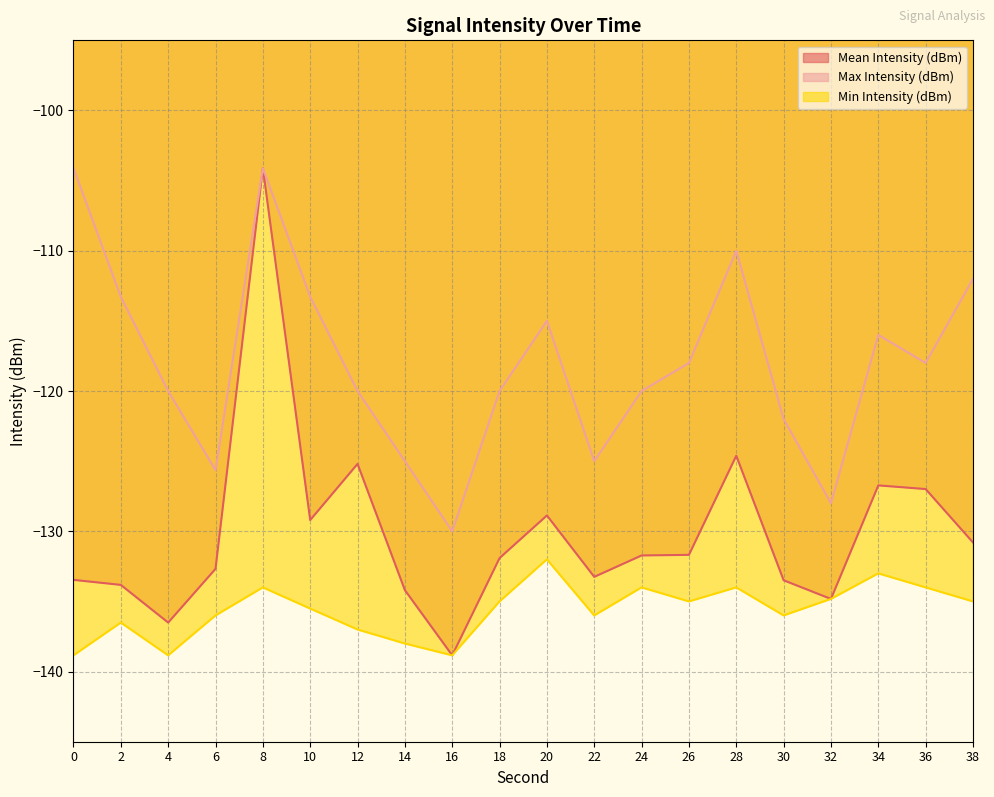

What is the difference between the Max Intensity (dBm) values at 6 and 12?

5.6